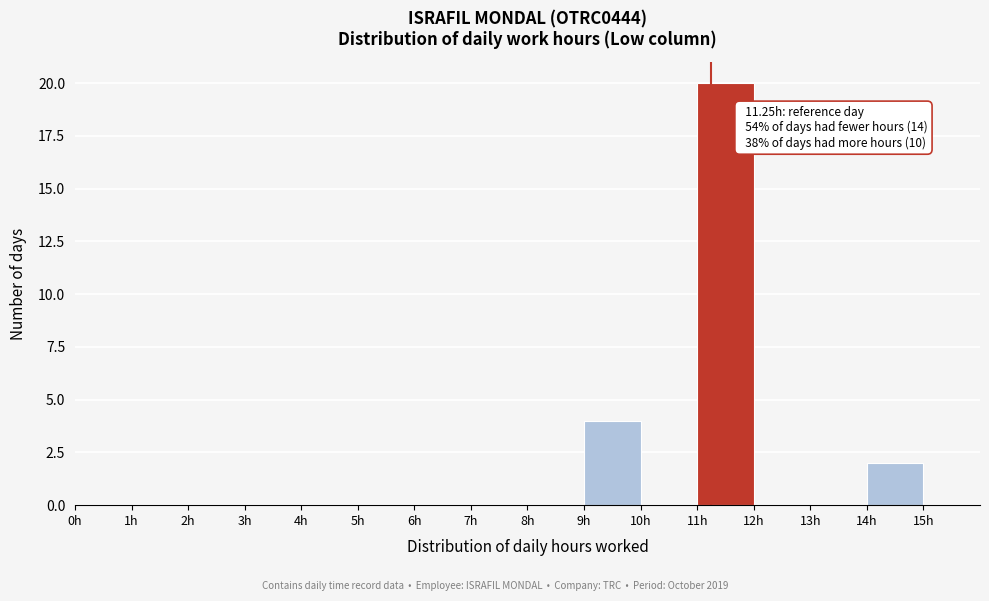

Over which range of the x-axis is the bar tallest?

11 to 12